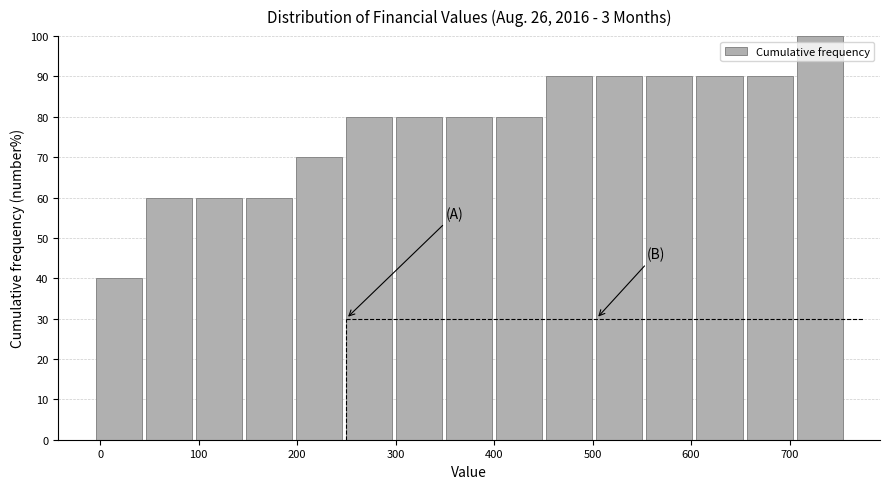

Reading left to right, transcribe this chart: for each bar, give the range it covers on the x-axis and its height. Neither the bar edges nor the heights are printed on the chart, so give them approximately, as read against the axes.

0 to 50: 40
50 to 100: 60
100 to 150: 60
150 to 200: 60
200 to 250: 70
250 to 300: 80
300 to 350: 80
350 to 400: 80
400 to 450: 80
450 to 500: 90
500 to 550: 90
550 to 610: 90
610 to 660: 90
660 to 710: 90
710 to 760: 100